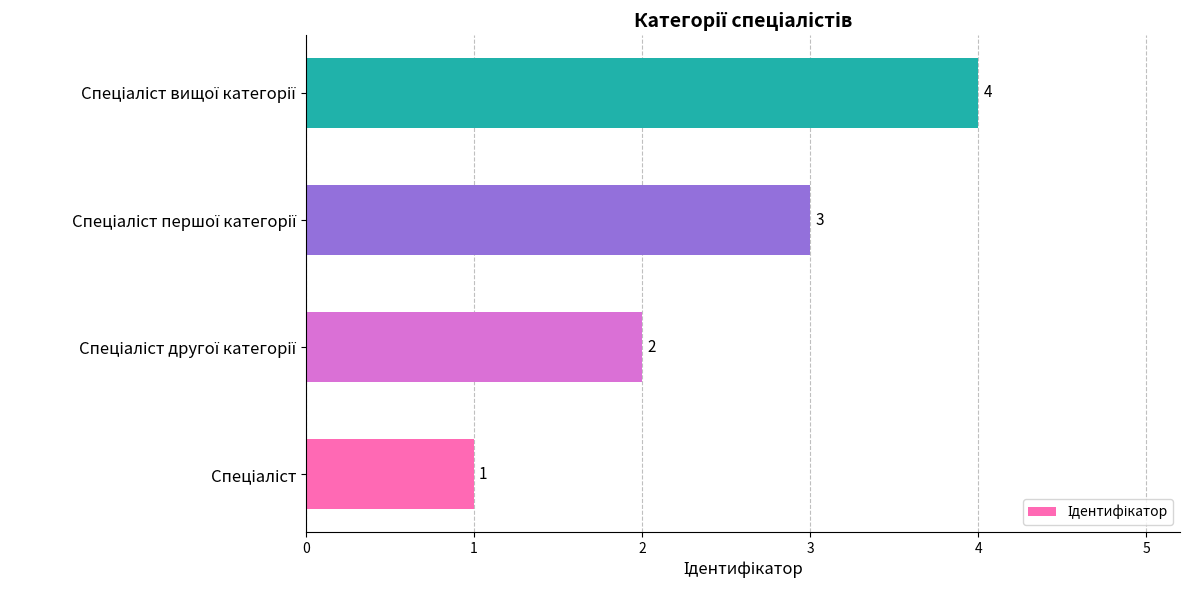

Count the values in the range 2 to 4.

3